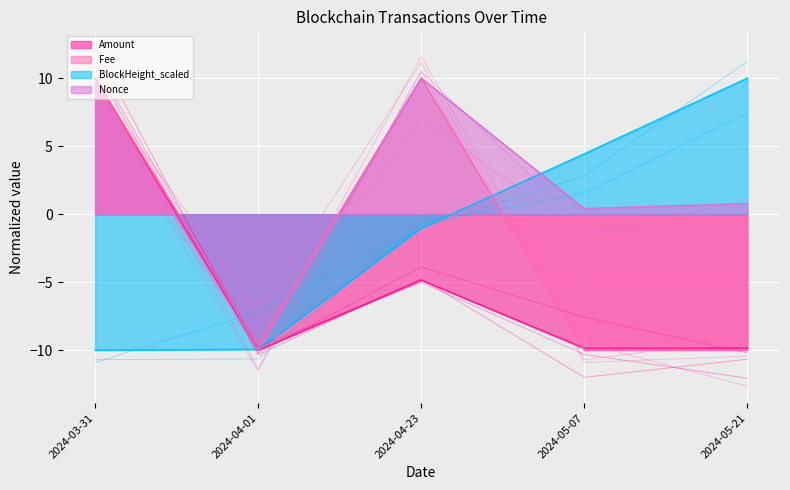

Where is the first local minimum for Nonce?

2024-04-01